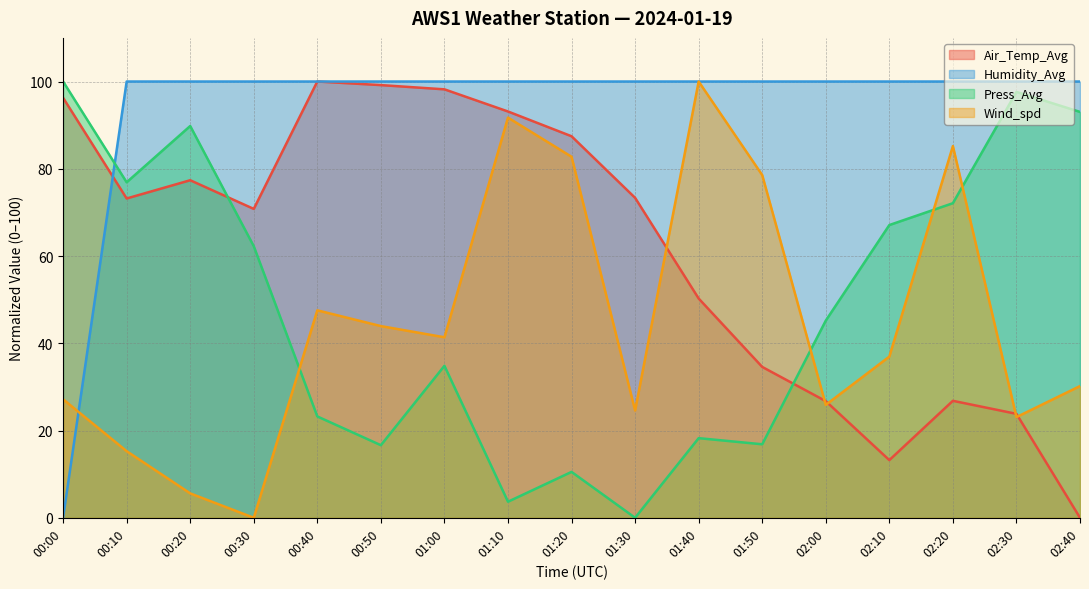

At which category does the chart reach its minimum across all series?

02:40